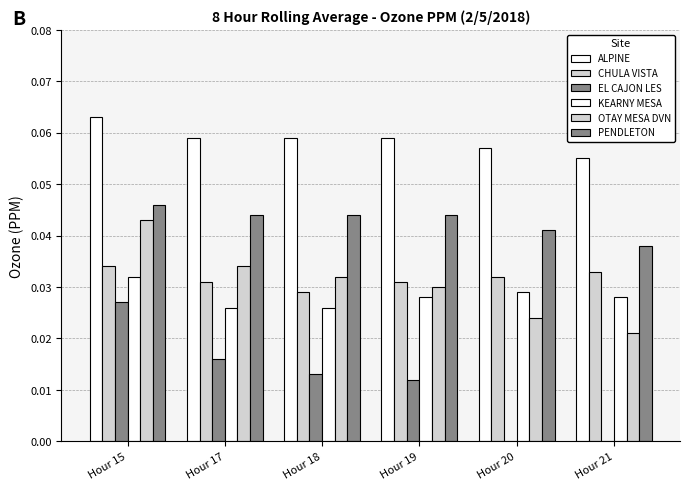

Are the bars grouped side by side (vs. stacked)?

Yes